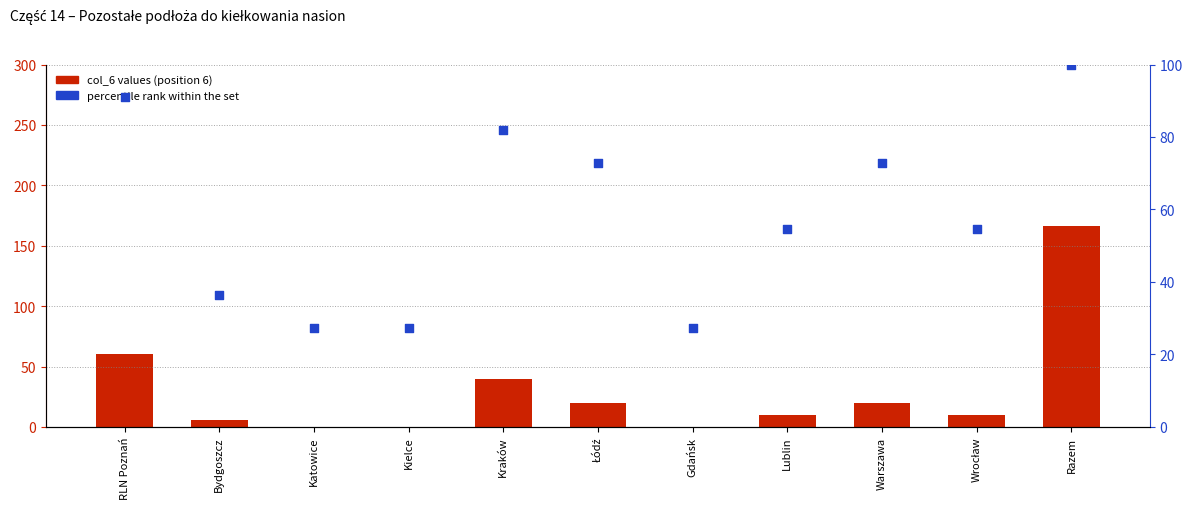

At which category is the sum across all series the highest?

Razem